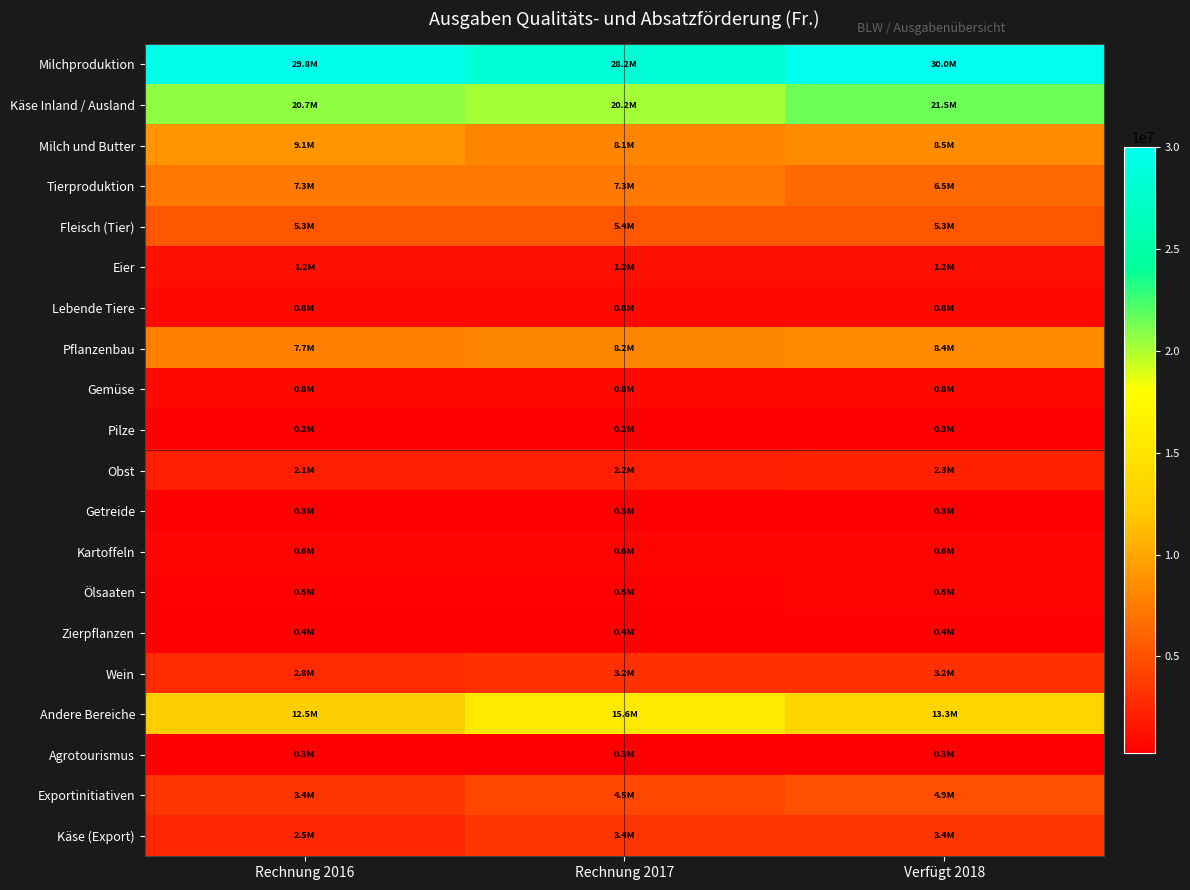

Between Verfügt 2018 and Rechnung 2017, which is larger?

Verfügt 2018